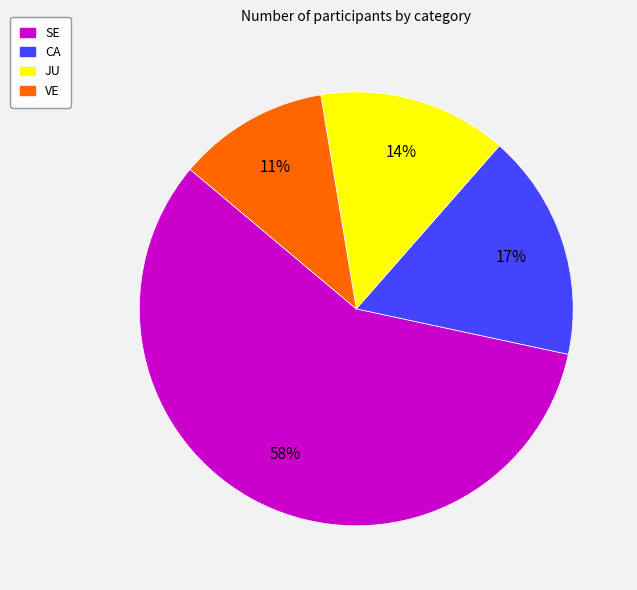

Which has a higher value, SE or JU?

SE